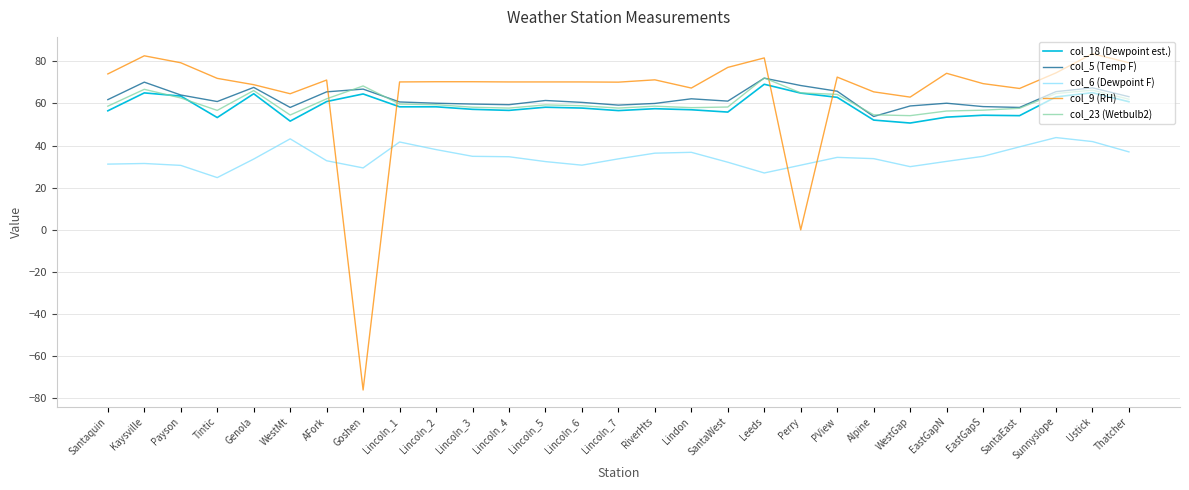

True or false: col_18 (Dewpoint est.) and col_6 (Dewpoint F) cross at least once.

False